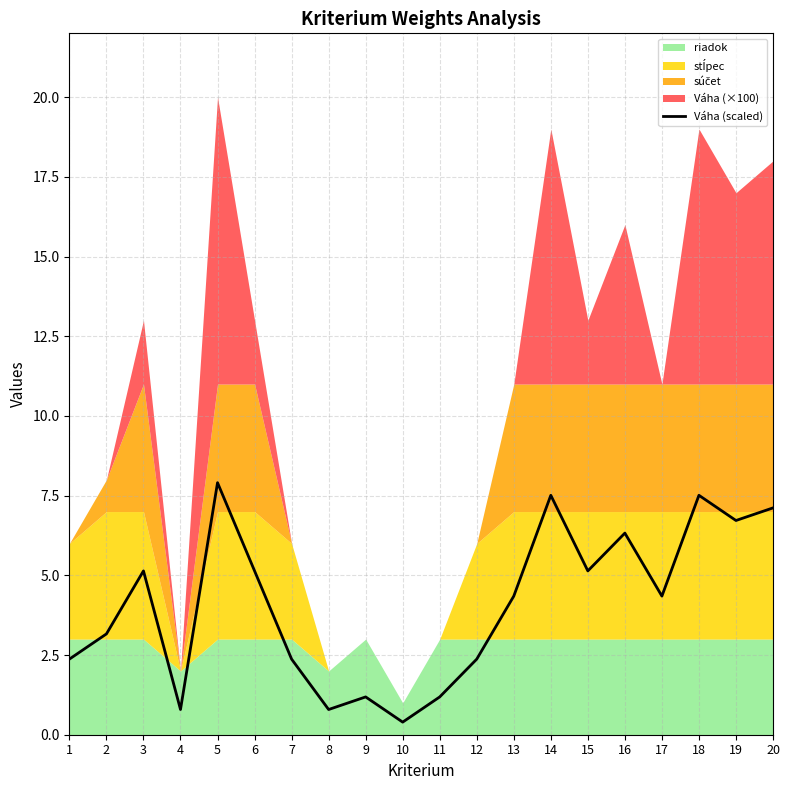

What is the smallest value displayed?

0.4